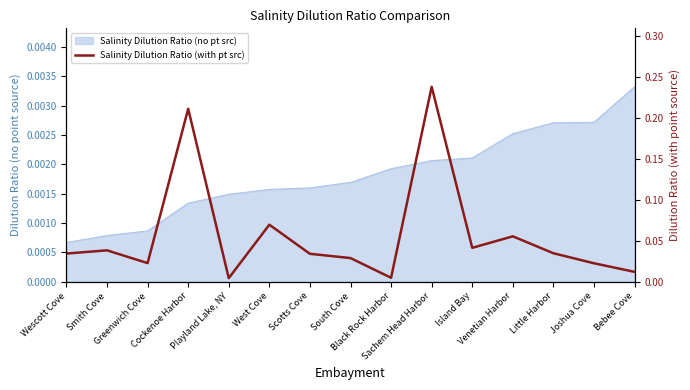

What is the label of the 3rd point from the left?

Greenwich Cove